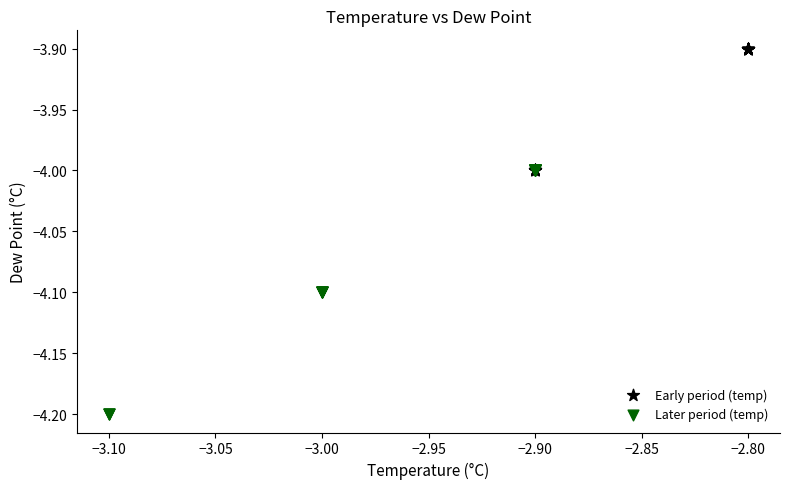

Which series has the widest spread of Y values?

Later period (temp)